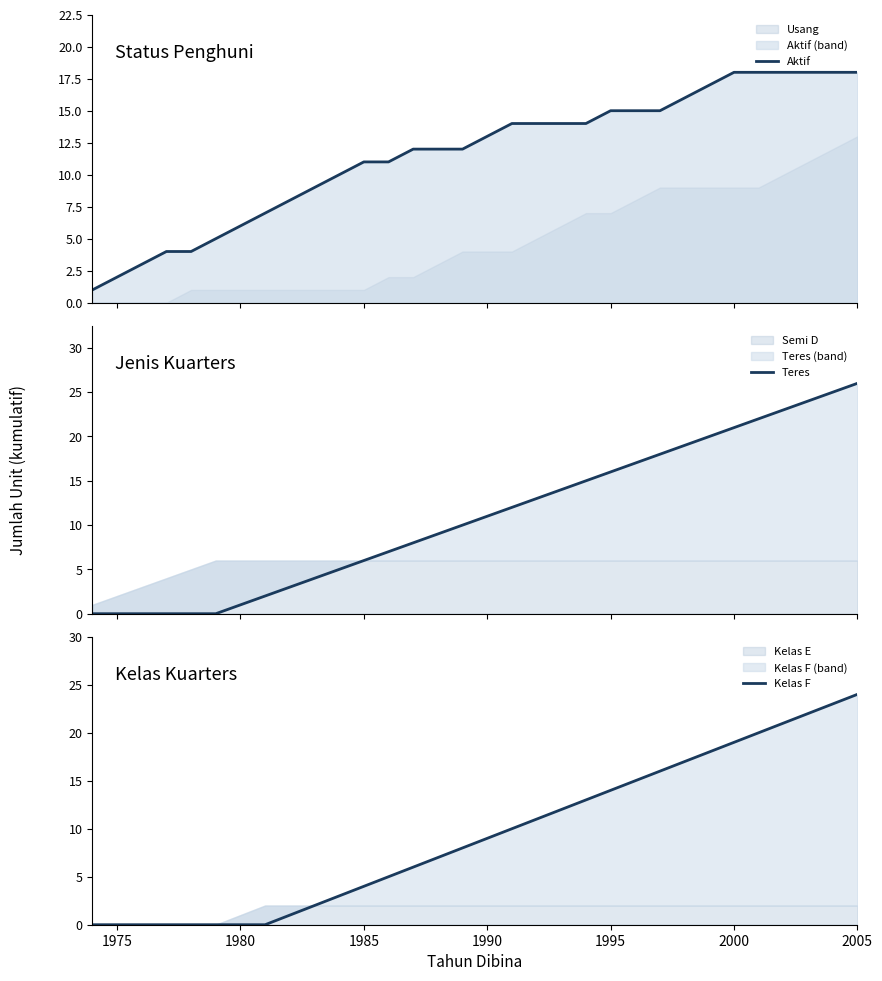

List the series in order of their peak value, highest first.

Teres, Kelas F, Aktif